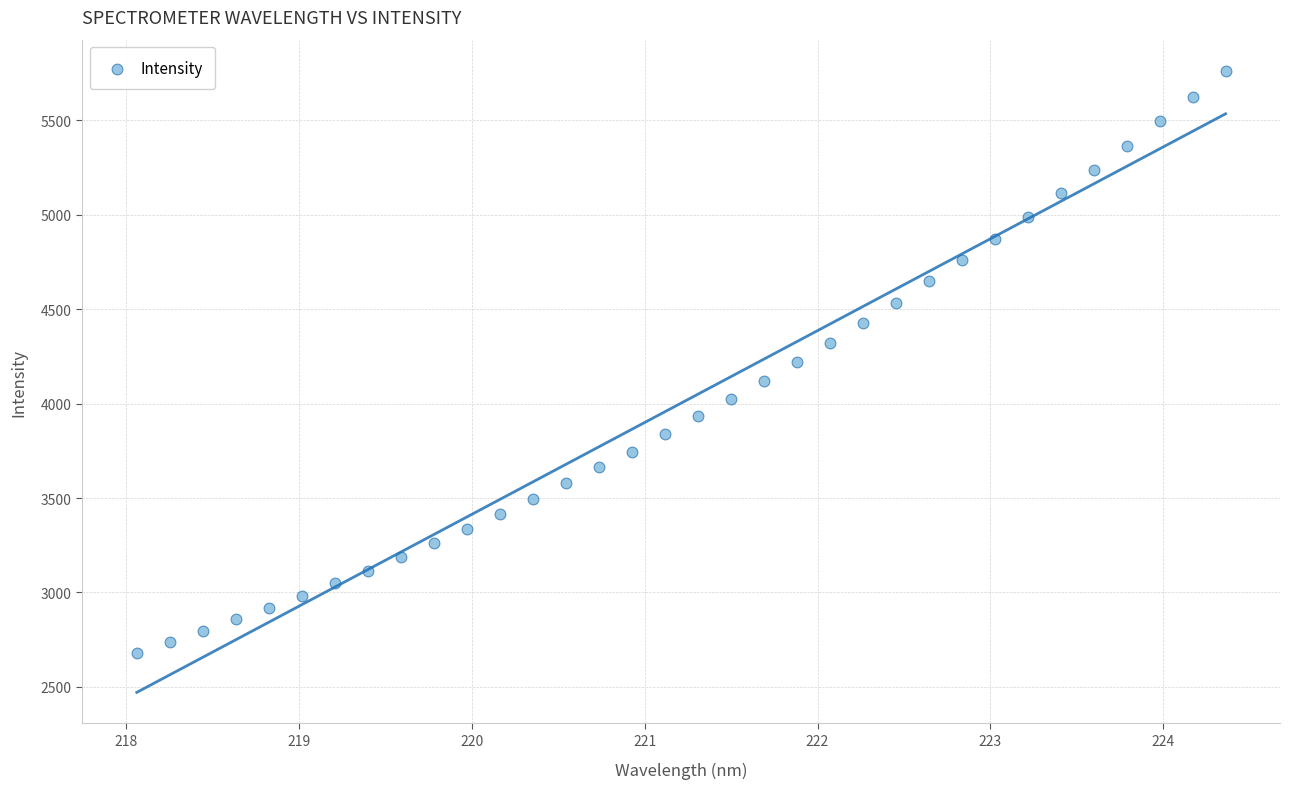

What is the range of Y values (max minus min)?

3082.5